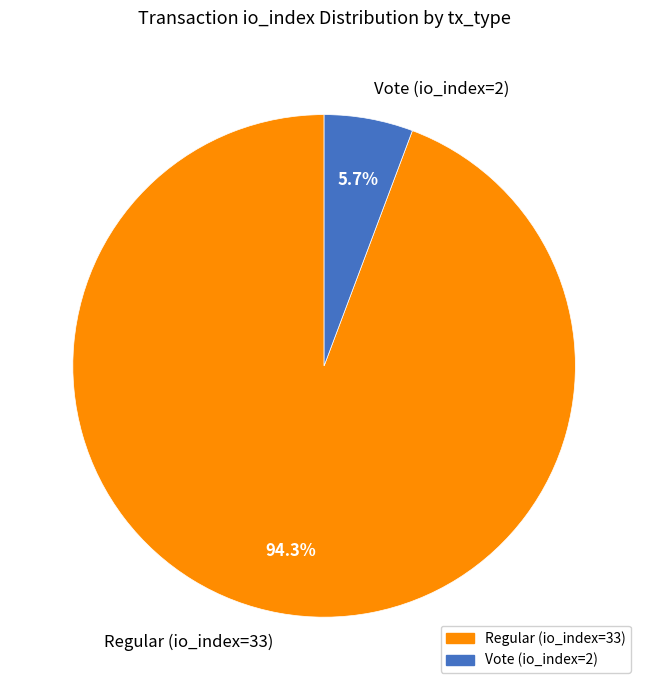

What is the smallest slice in the pie chart?

Vote (io_index=2)